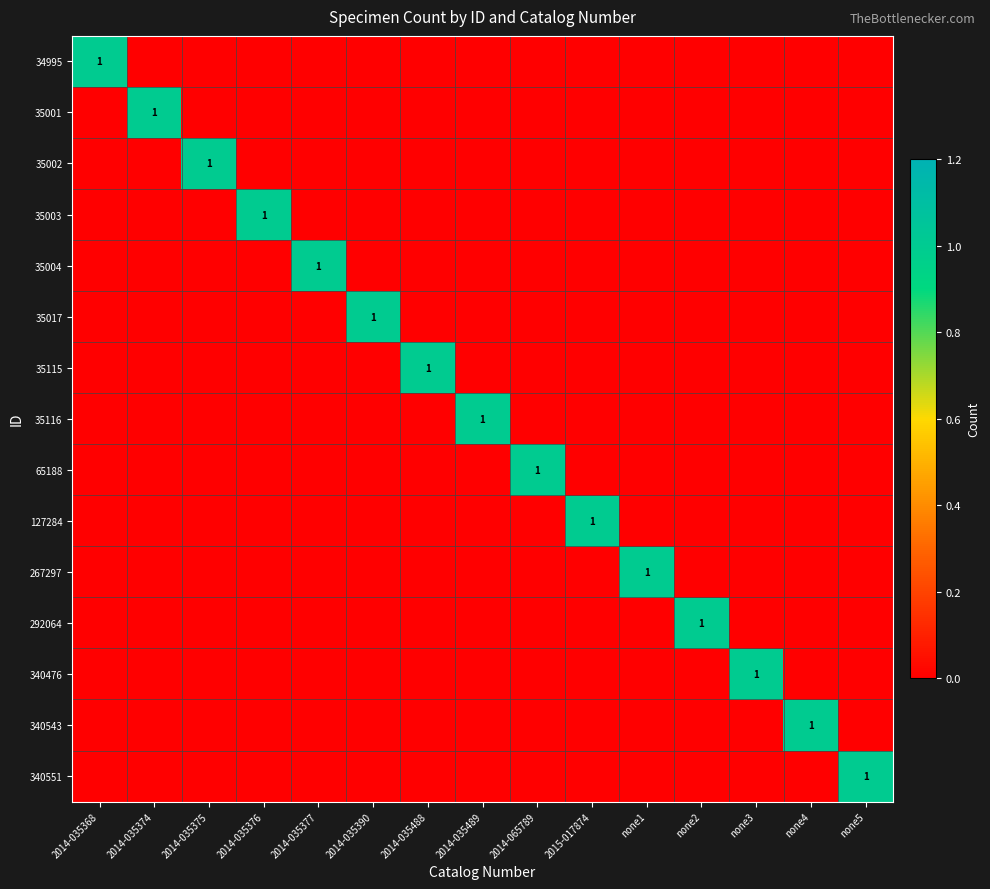

What is the difference between the maximum and minimum values in the 35017 series?

1